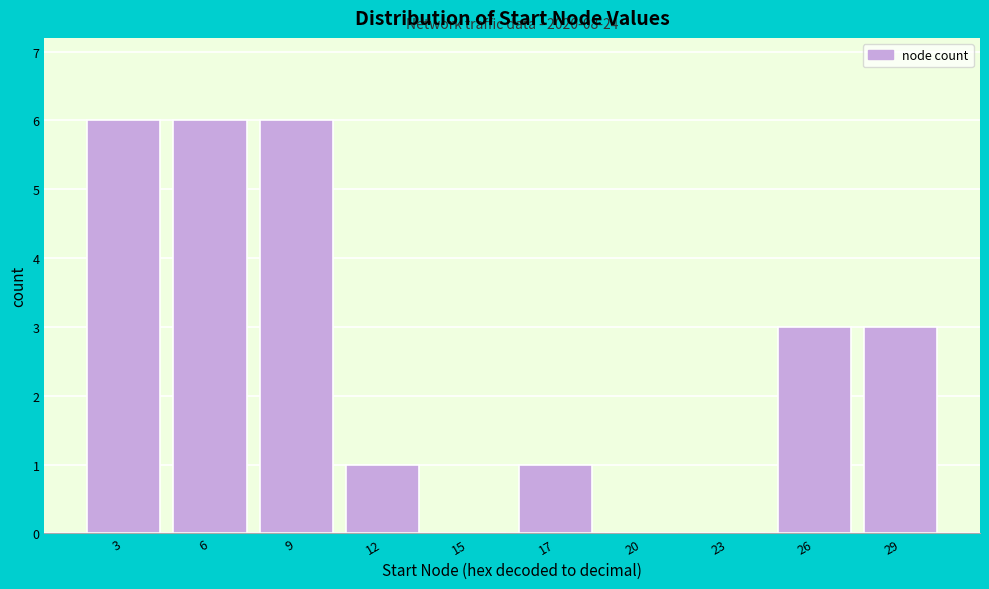

Reading right to left, extract all data points from this chart.

29=3	26=3	23=0	20=0	17=1	15=0	12=1	9=6	6=6	3=6